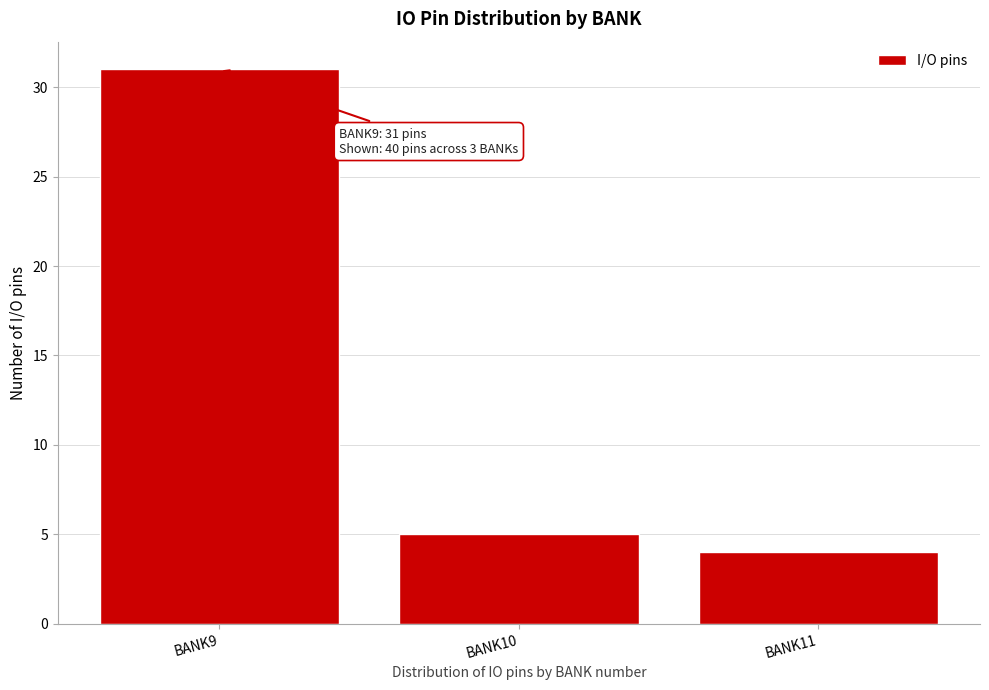

Reading right to left, extract all data points from this chart.

4	5	31